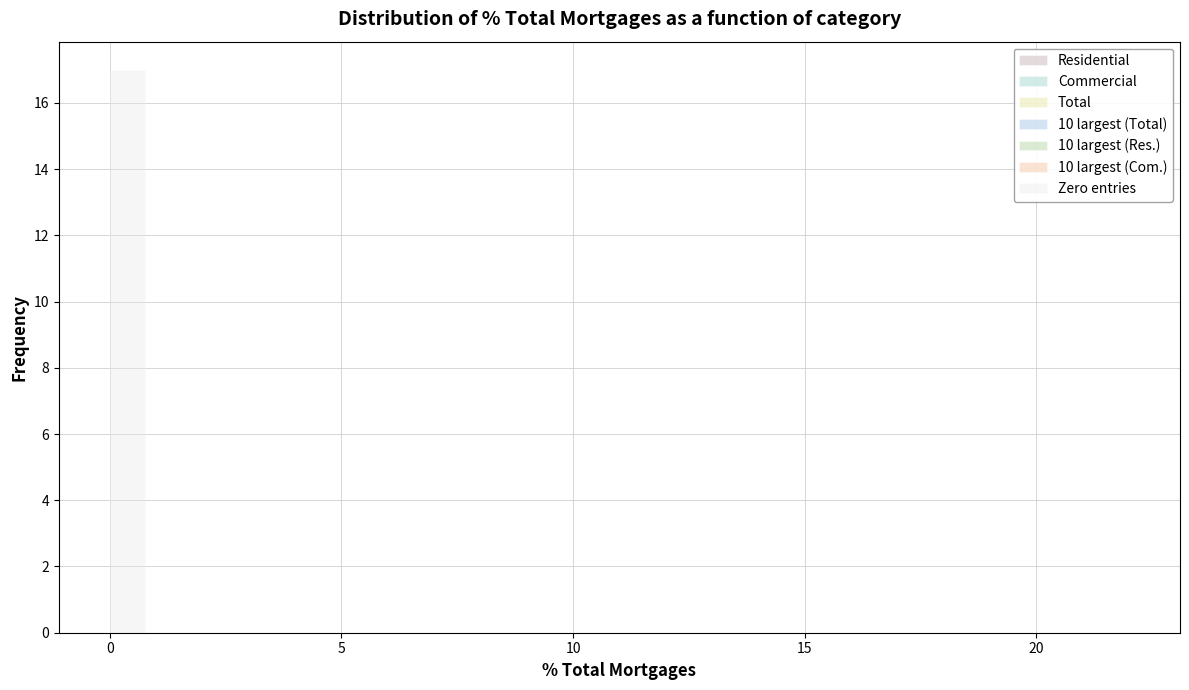

Read against the x-axis, roughly where is the centre of the tallest bar?

0.5